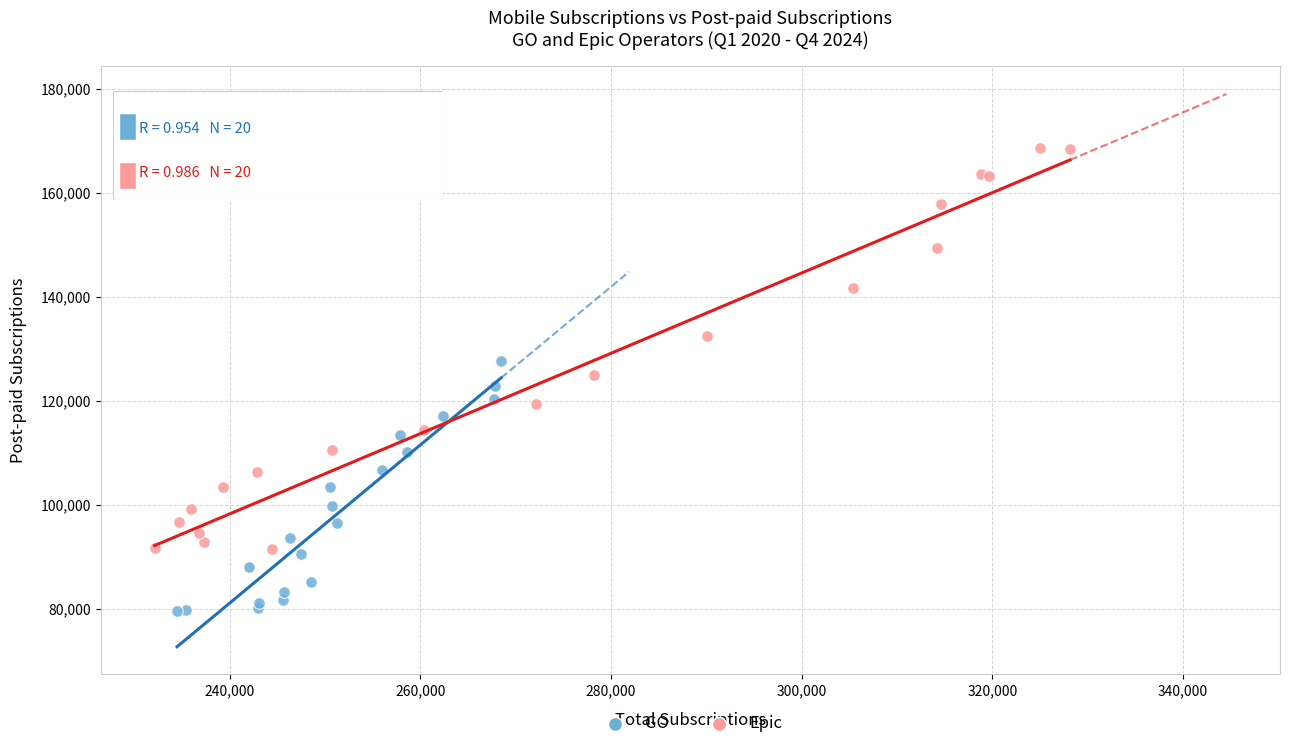

Which series reaches the minimum Y coordinate?

GO